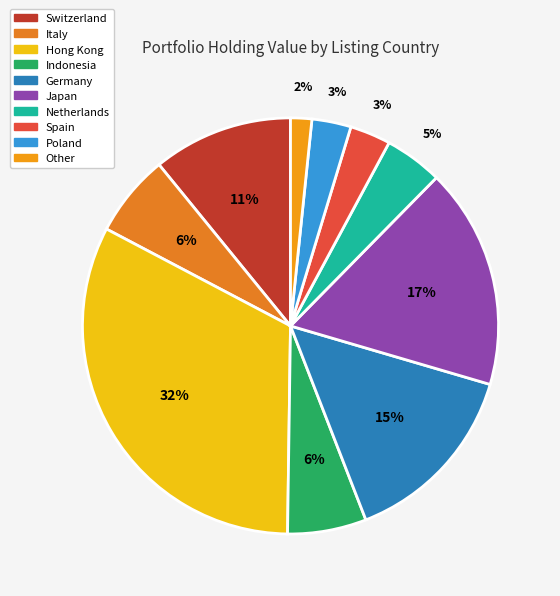

Is there a majority slice in this chart?

No